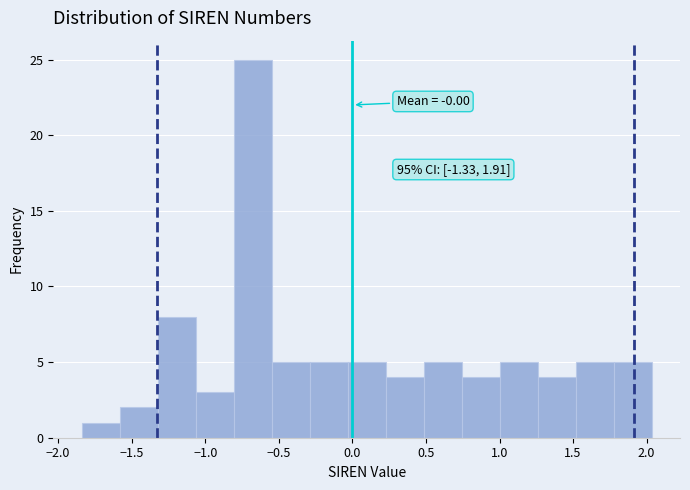

Which range on the x-axis has the tallest bar?

-0.80 to -0.55